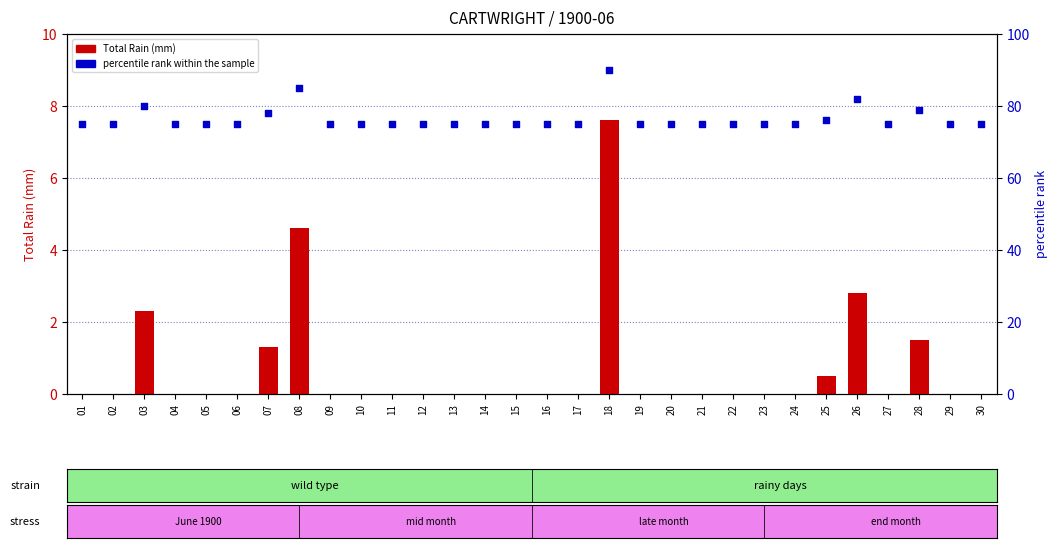

At which category is the sum across all series the highest?

18